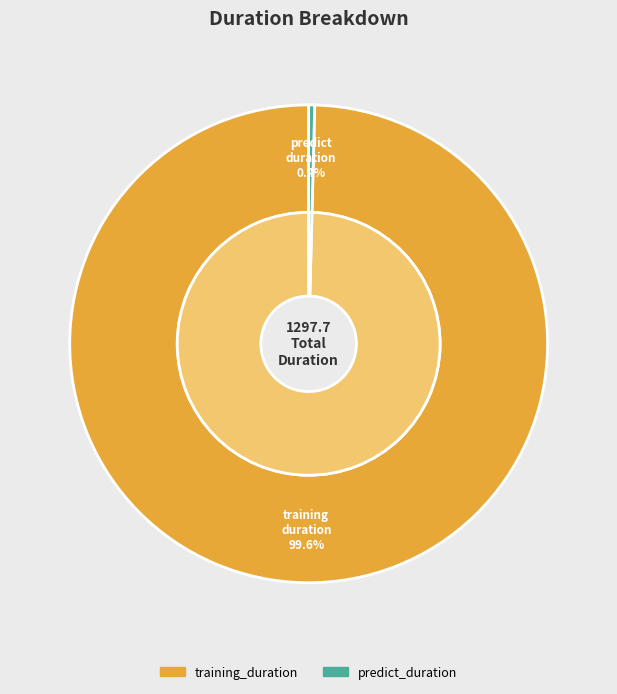

How many slices are in this pie chart?

2